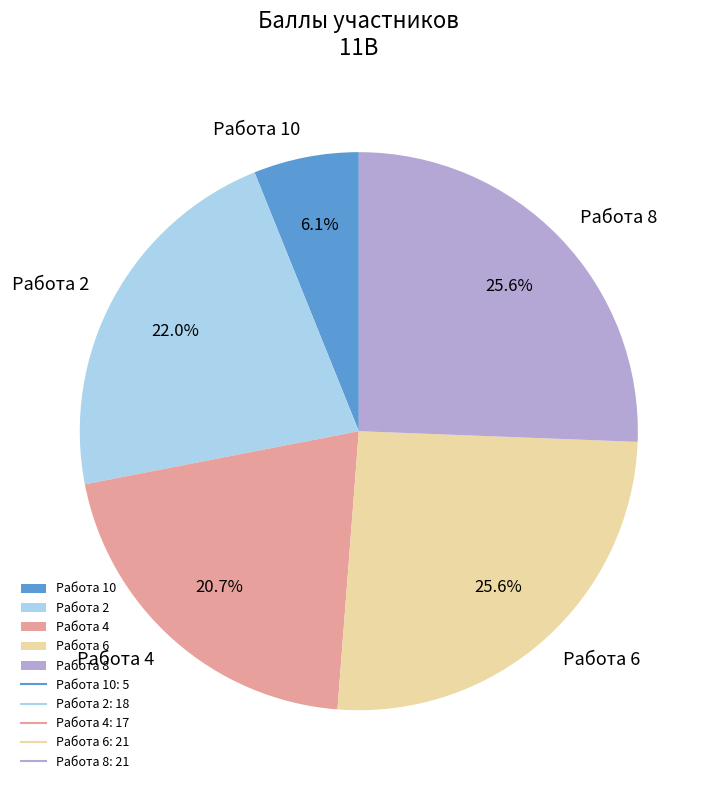

Approximately how many times larger is the value at Работа 10 compared to Работа 8?

0.2